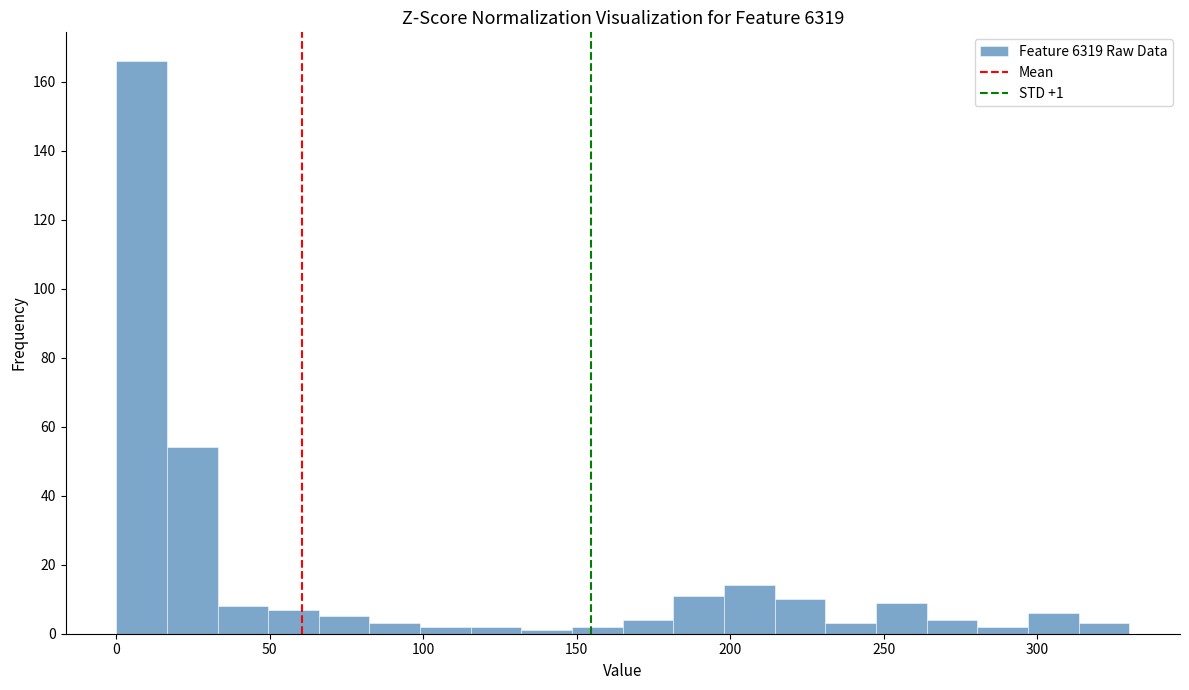

Around what value on the x-axis is the tallest bar? Give the approximate position of its centre, as read against the axis.

10